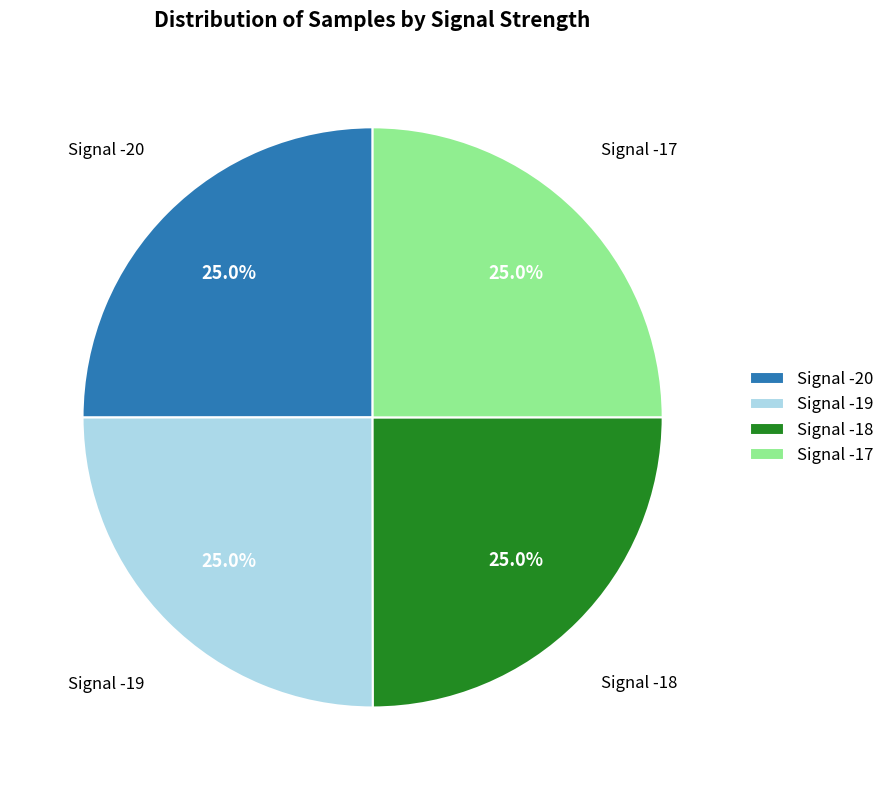

How many segments does this pie chart have?

4